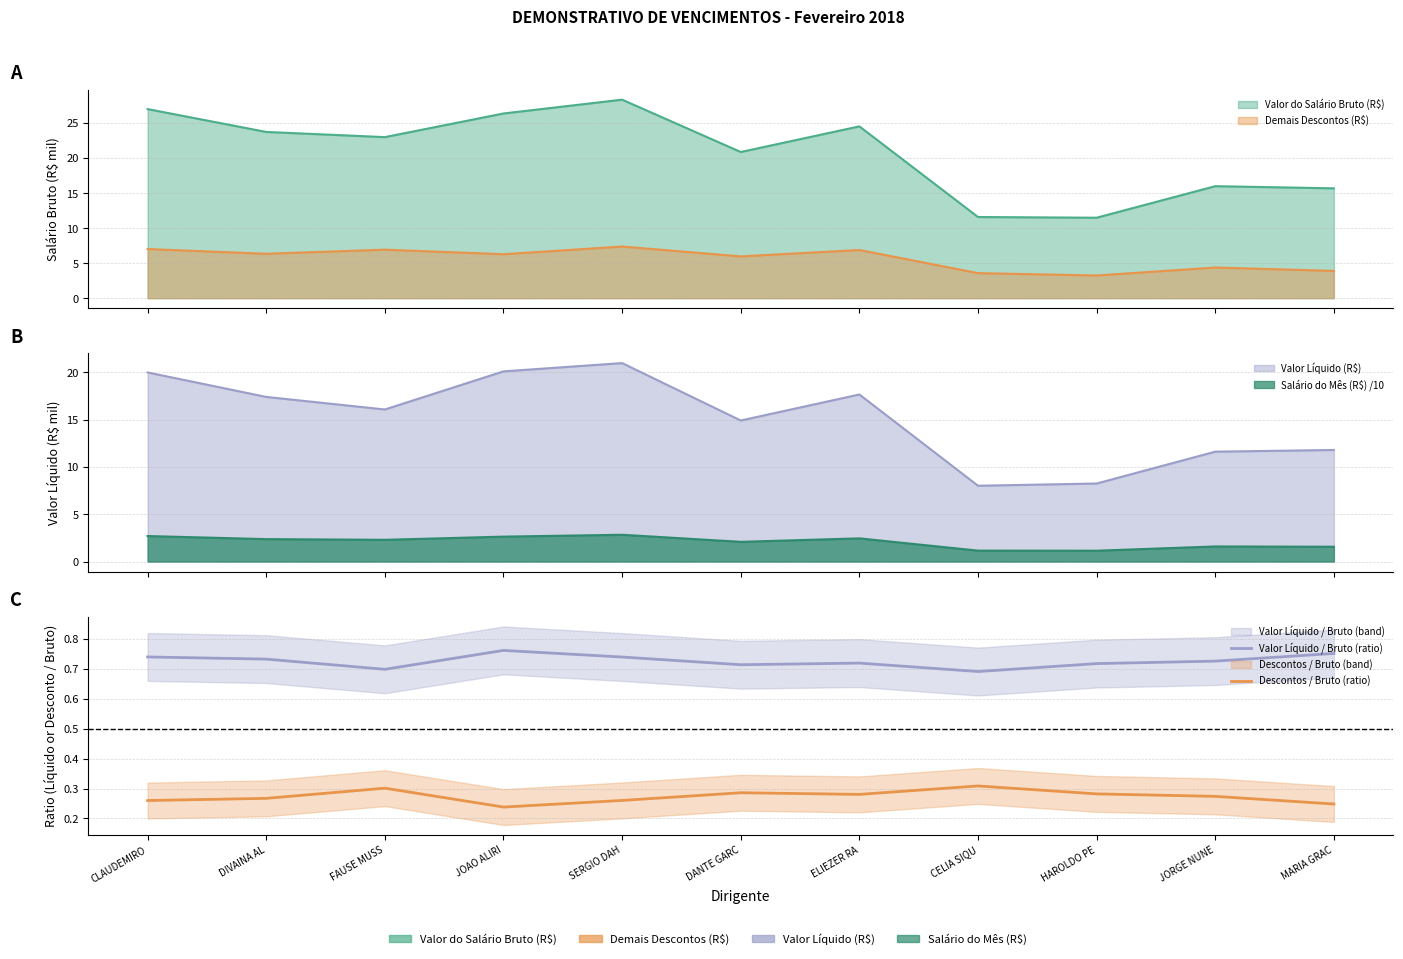

True or false: Valor Líquido / Bruto (ratio) and Descontos / Bruto (ratio) intersect in this chart.

False